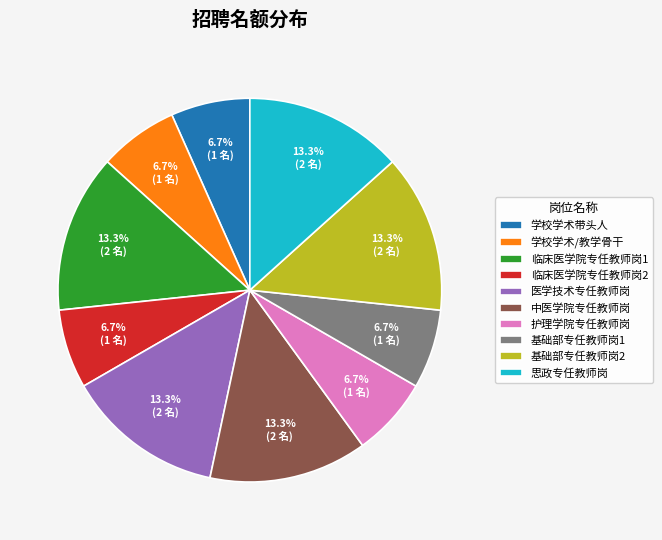

To the nearest percent, what is the average slice percentage?

10%